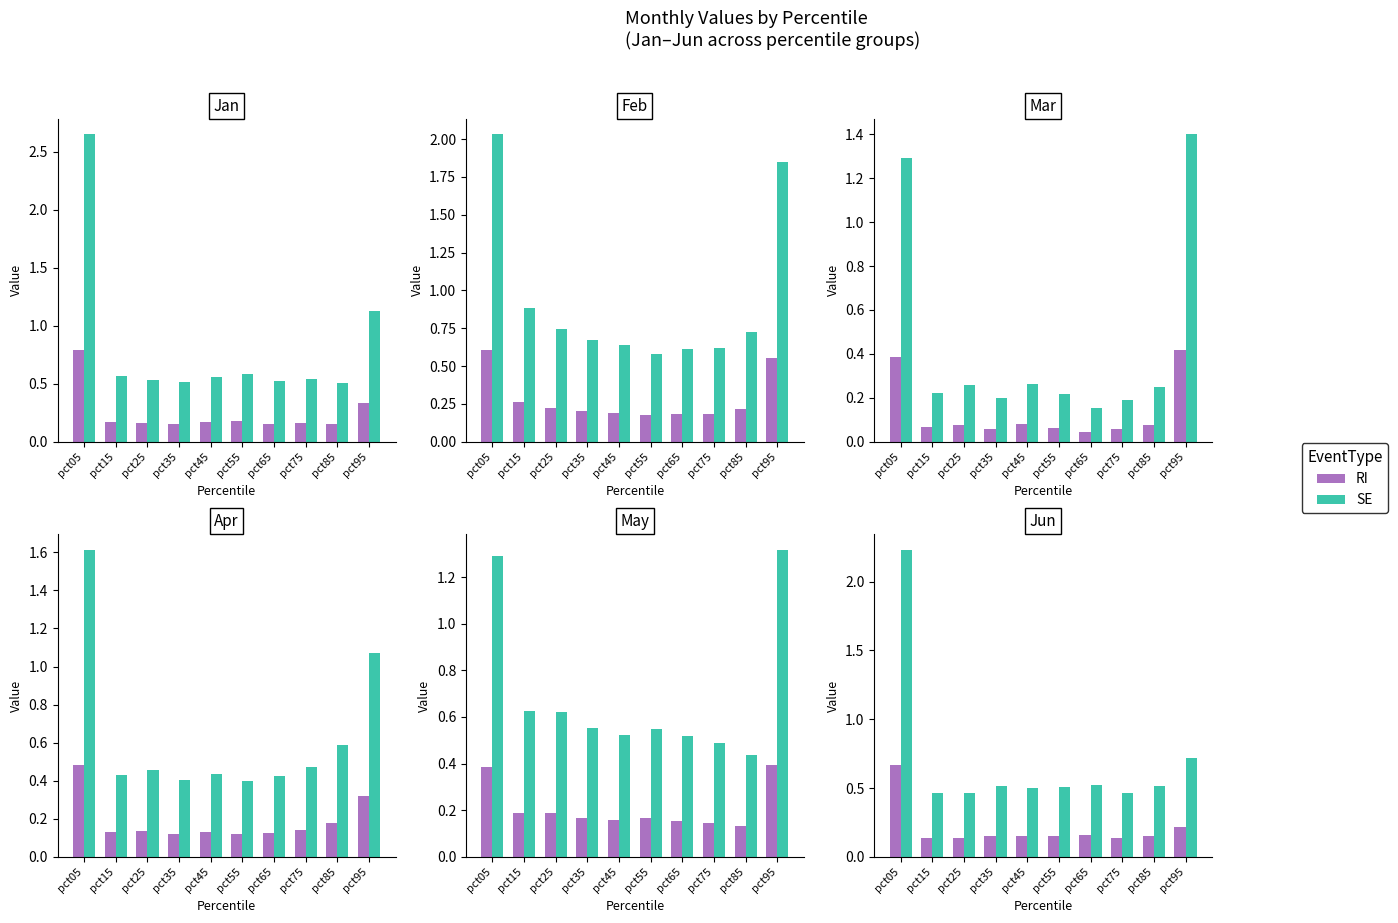

What is the spread (max minus min) of values at pct05?

1.6